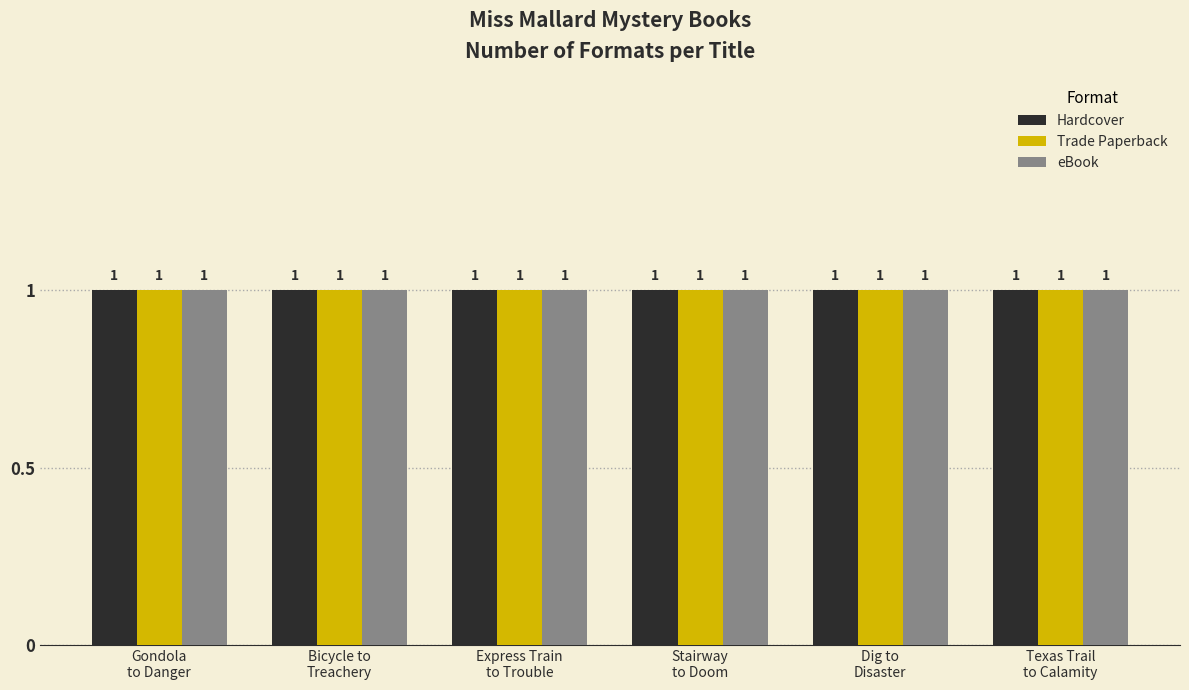

Which series has the largest range (max minus min)?

Hardcover